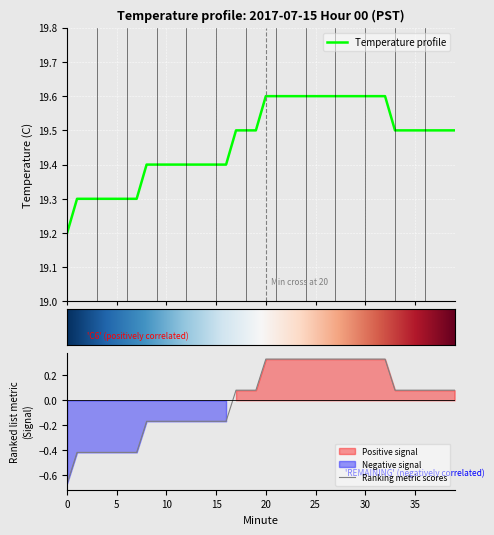

What is the difference between the maximum and minimum values?

1.0